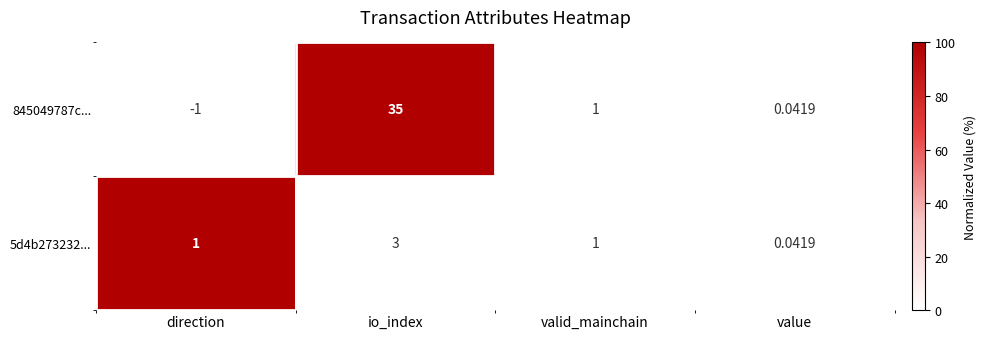

At which label does 5d4b273232... reach its minimum?

value